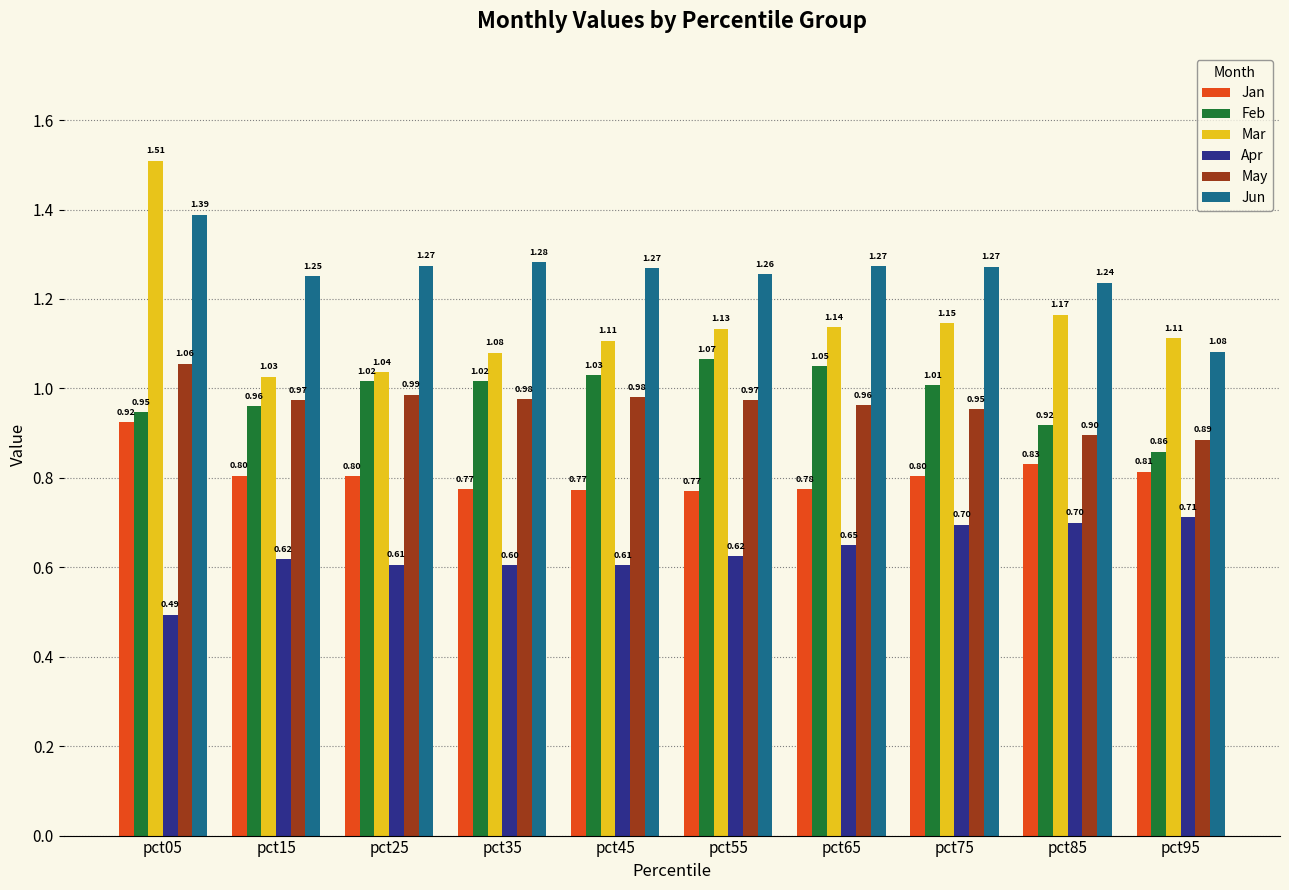

At which label does Jun reach its peak?

pct05